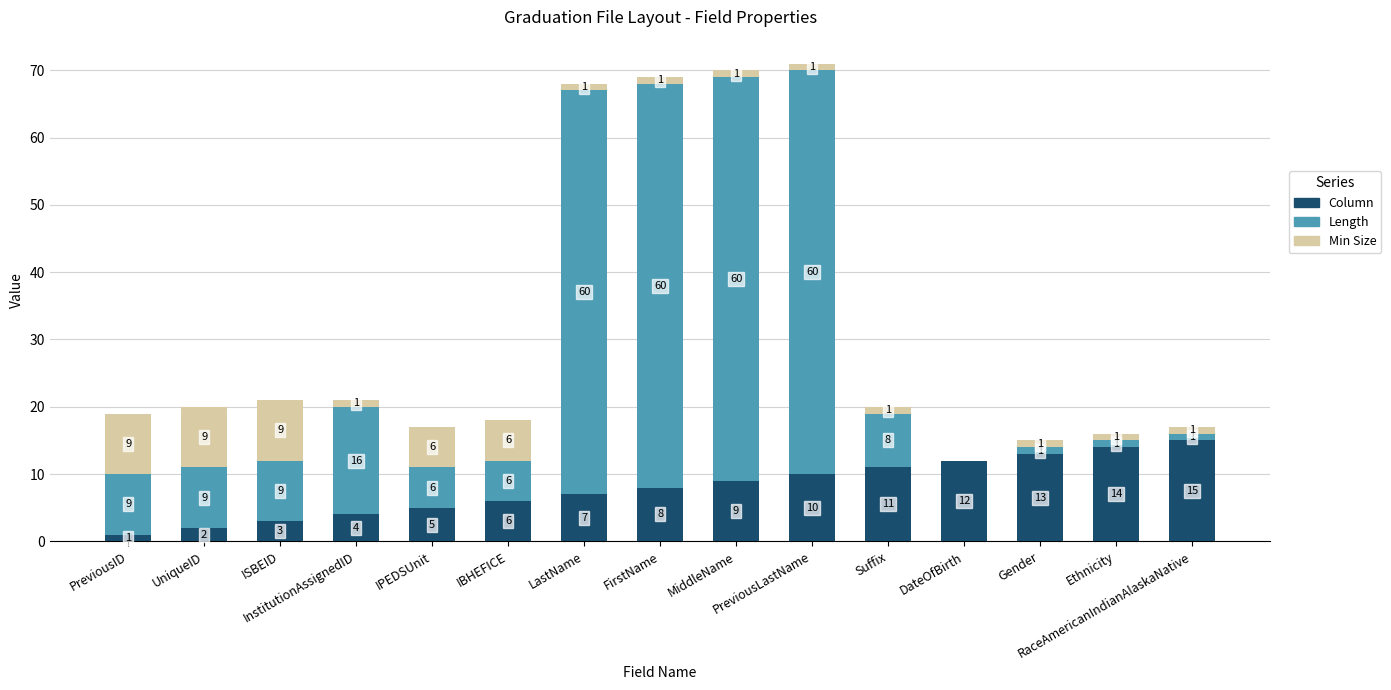

Are the bars grouped side by side (vs. stacked)?

No